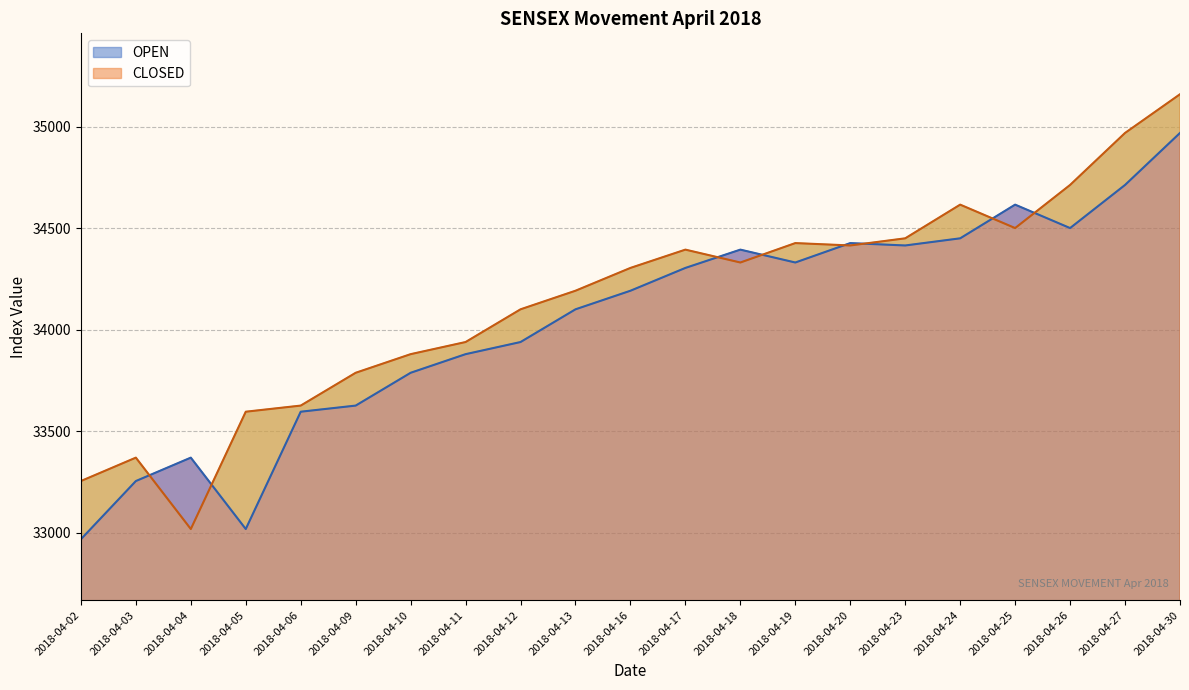

Rank the series at 2018-04-20 from lowest to highest value.

CLOSED line, OPEN line